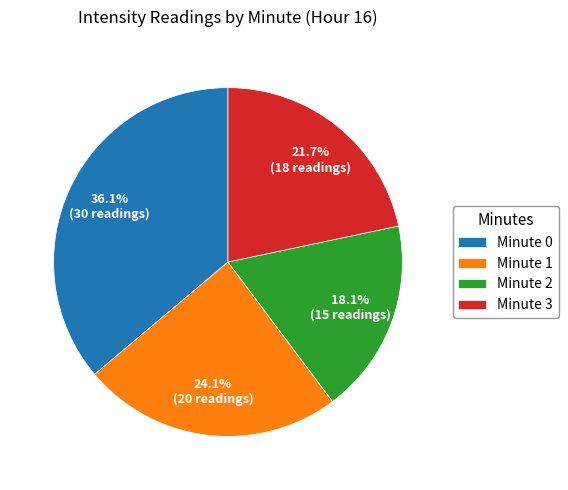

Which slice is the smallest?

Minute 2